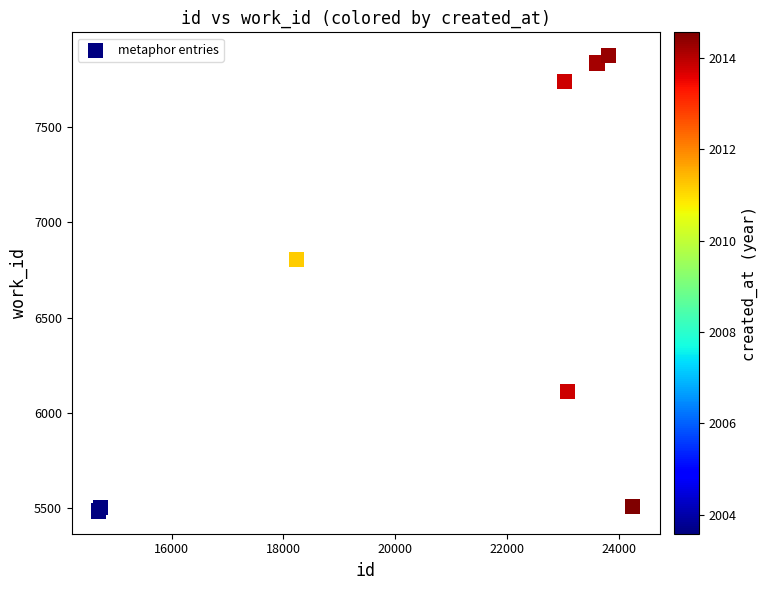

What Y value in the scatter plot is closest to 6681?

6805